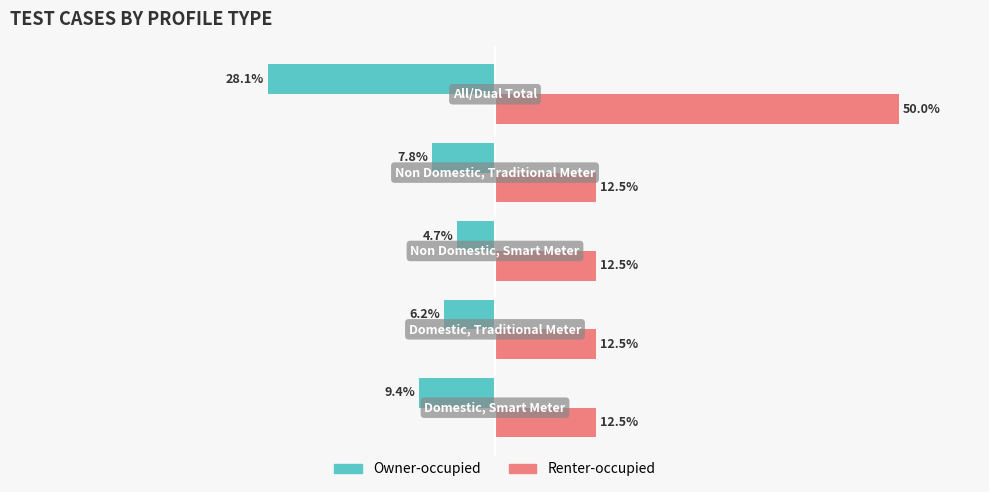

Which series has the largest total across all categories?

Renter-occupied